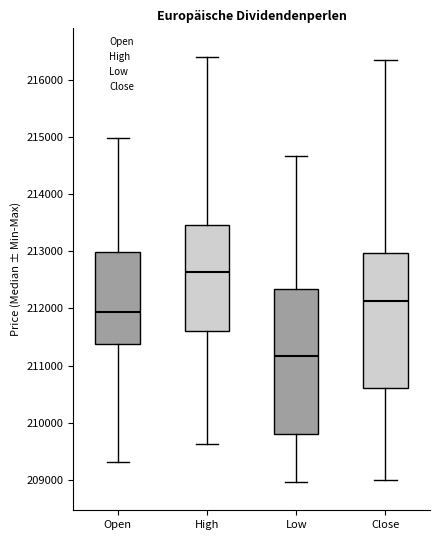

Reading left to right, read every box against the y-axis: the position of its median line, the range the box covers, and the ends of its whiskers. The values are not printed on the chart, so give them approximately, as read against the axis.

Open: median 211900, box 211400 to 213000, whiskers 209300 to 215000
High: median 212600, box 211600 to 213500, whiskers 209600 to 216400
Low: median 211200, box 209800 to 212300, whiskers 209000 to 214700
Close: median 212100, box 210600 to 213000, whiskers 209000 to 216300